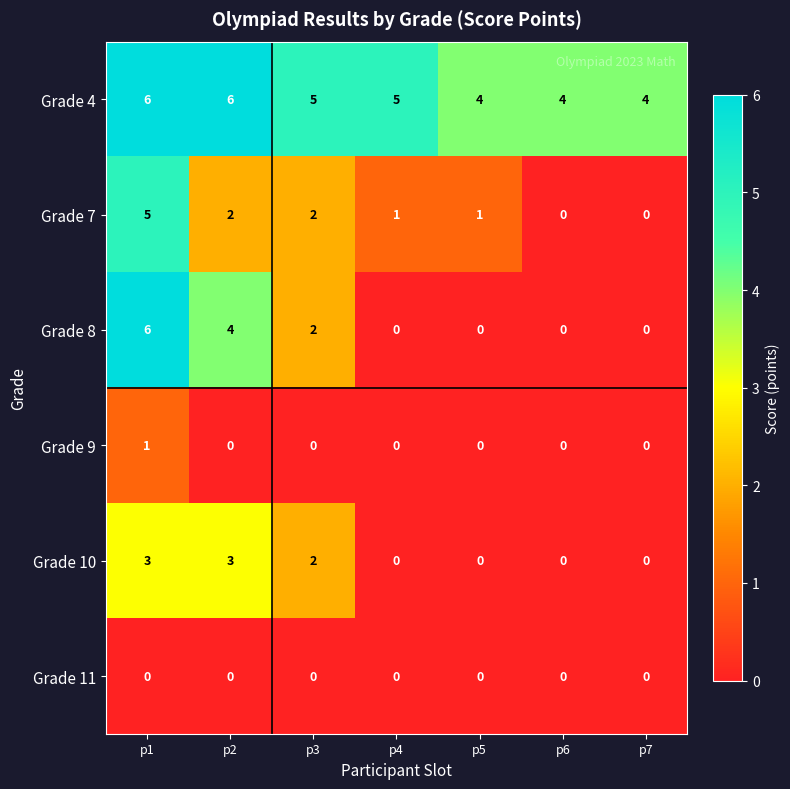

Count the Grade 4 values in the range 4 to 6.

7